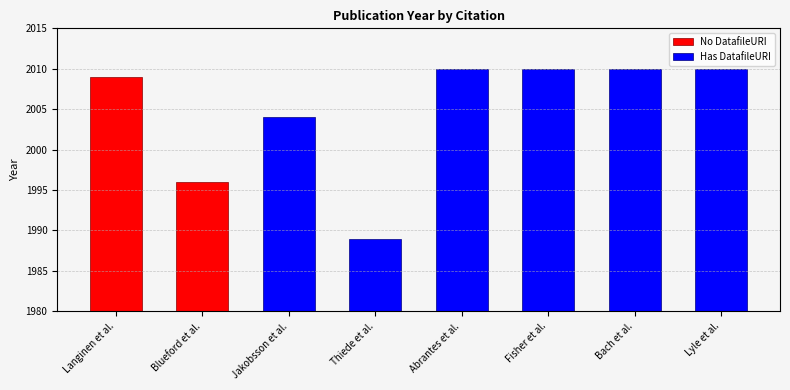

What is the greatest value displayed?

2010